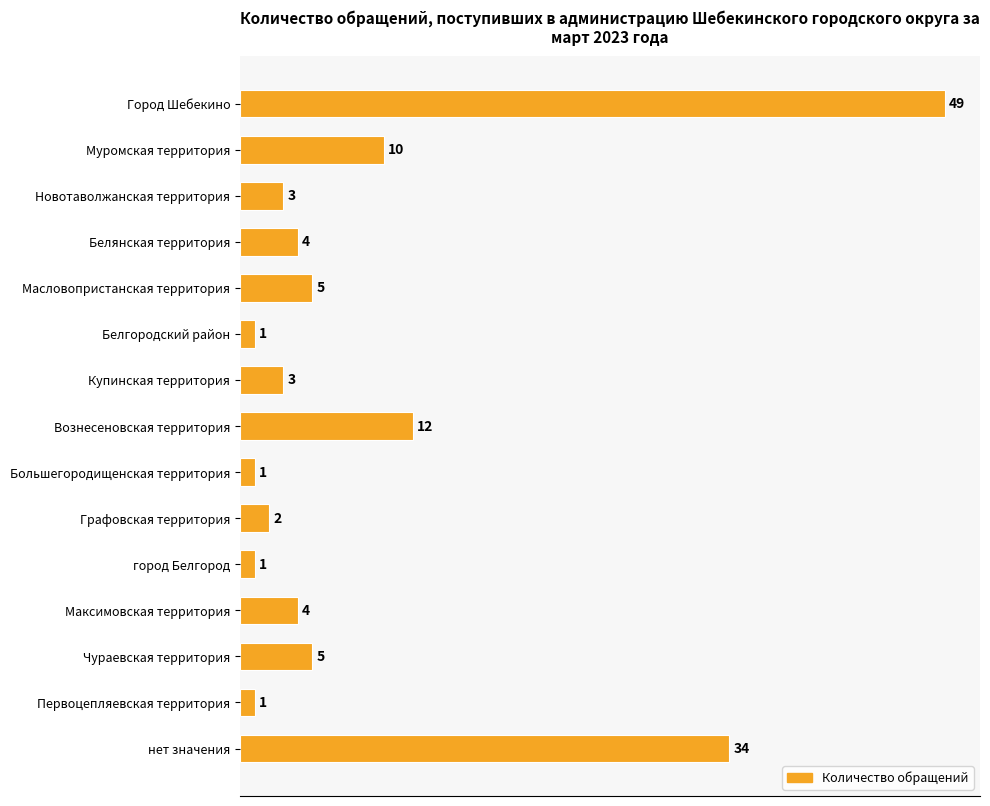

What is the value of the 9th bar from the top?

1